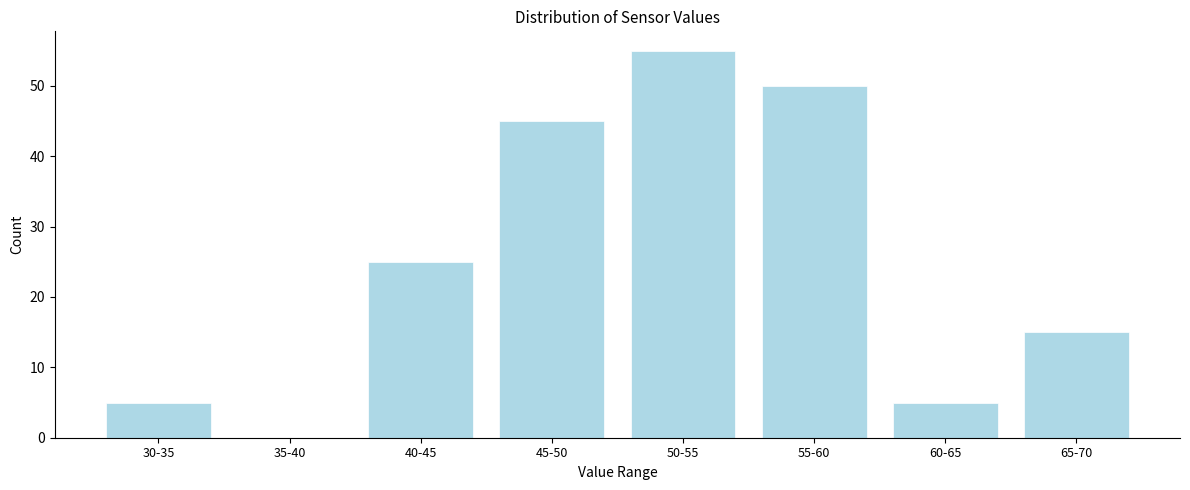

Reading left to right, extract all data points from this chart.

30-35=5	35-40=0	40-45=25	45-50=45	50-55=55	55-60=50	60-65=5	65-70=15